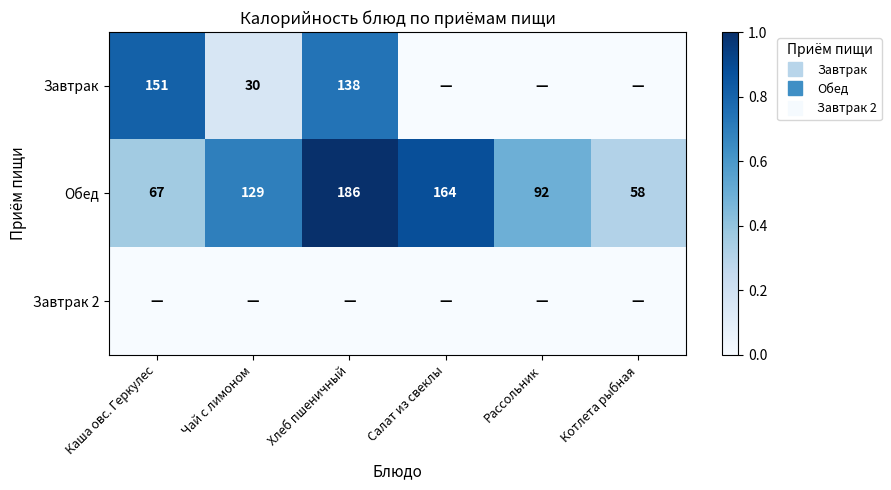

Between Каша овс. Геркулес and Рассольник, which series saw the biggest shift?

Завтрак